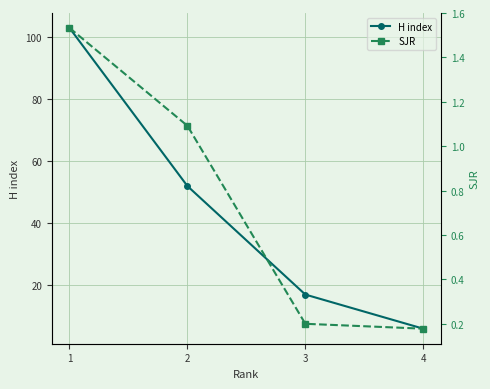

What are all the series names shown in the legend?

H index, SJR